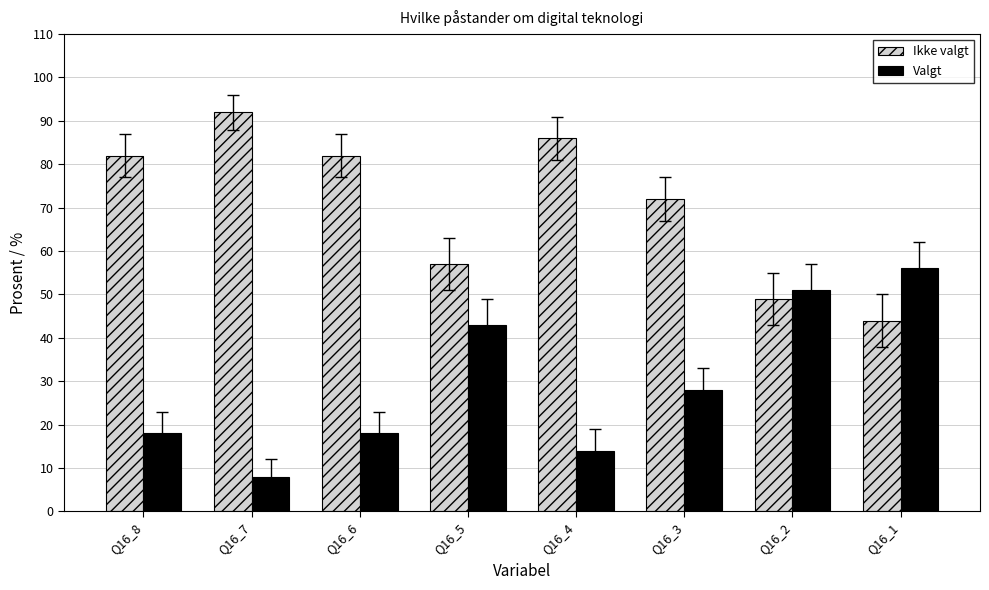

What is the value of the Ikke valgt bar at the 4th from the left?

57